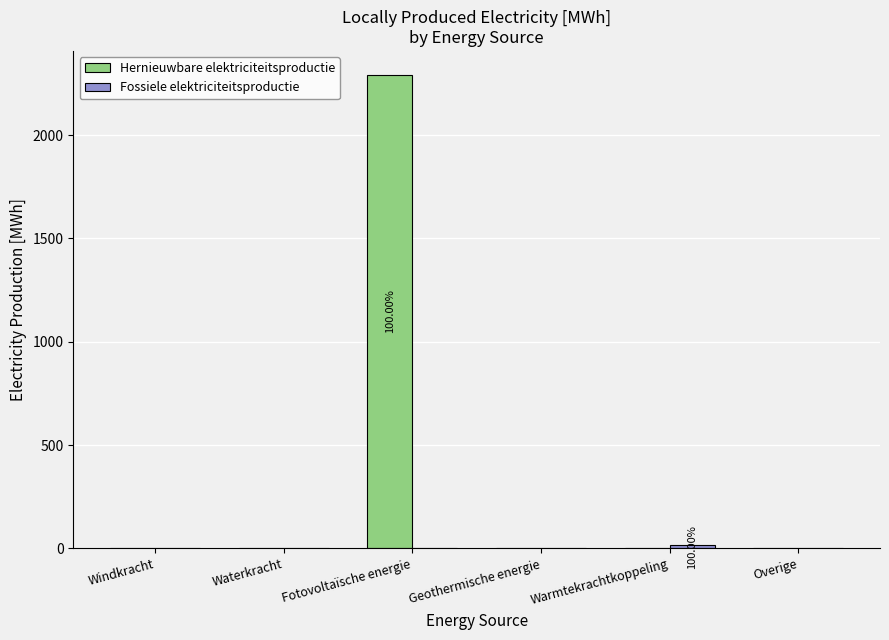

At which category does the chart reach its peak across all series?

Fotovoltaïsche energie